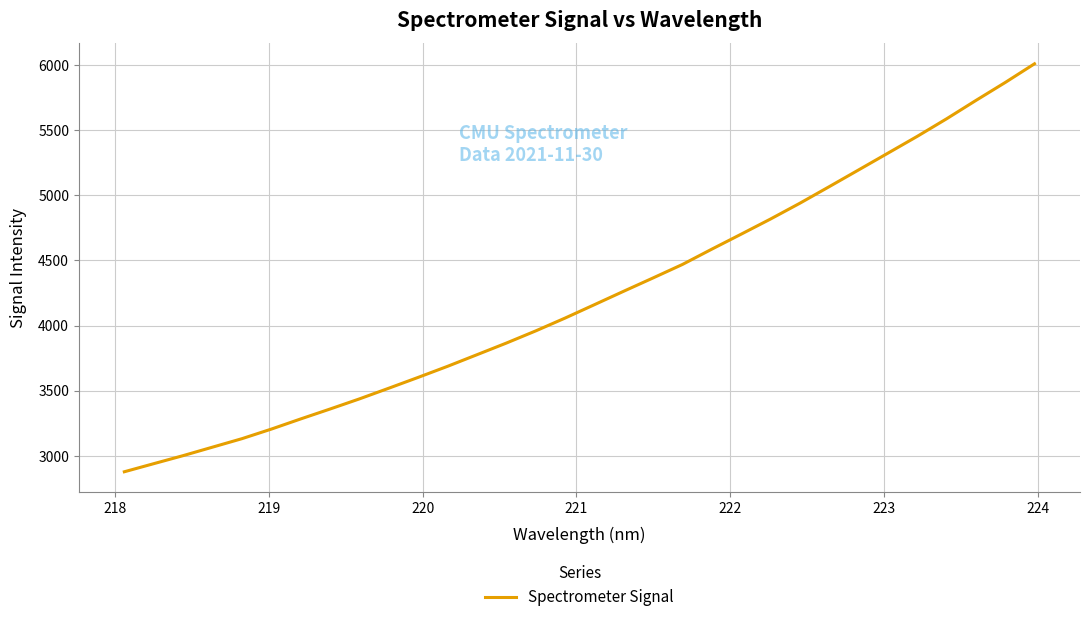

How many values exceed 4160?

16